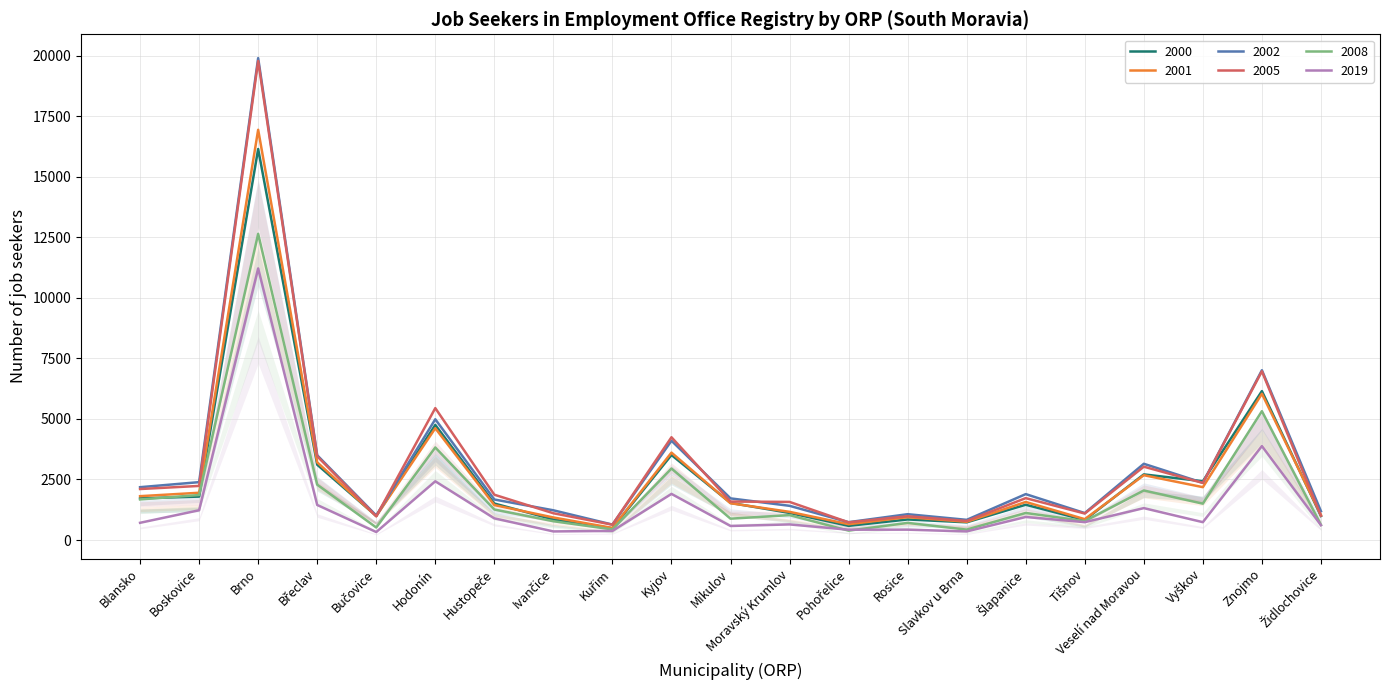

What is the label of the 9th point from the left?

Kuřim